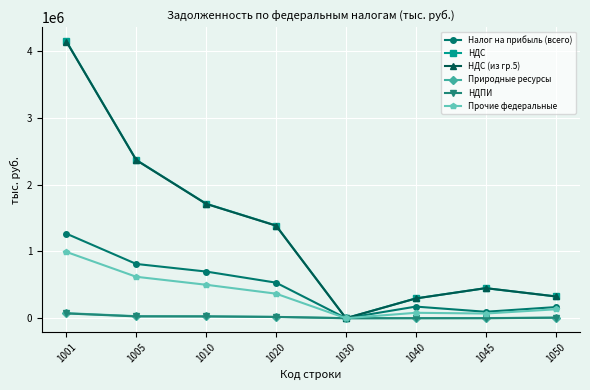

What is the sum of the Налог на прибыль (всего) values at 1040 and 1045?

270124